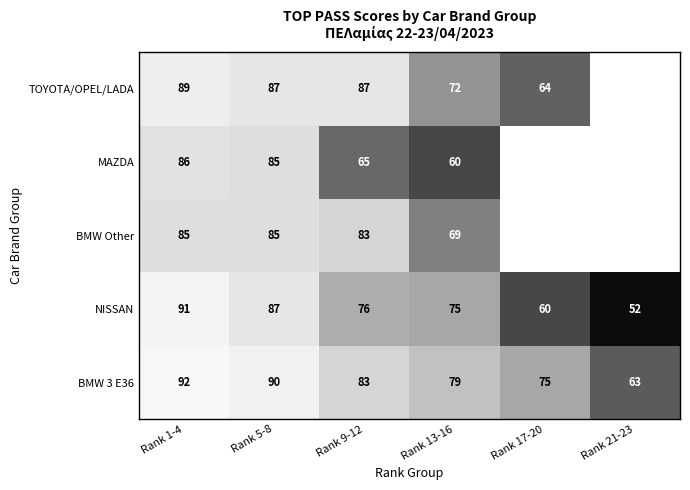

What is the total value across all series at Rank 9-12?

394